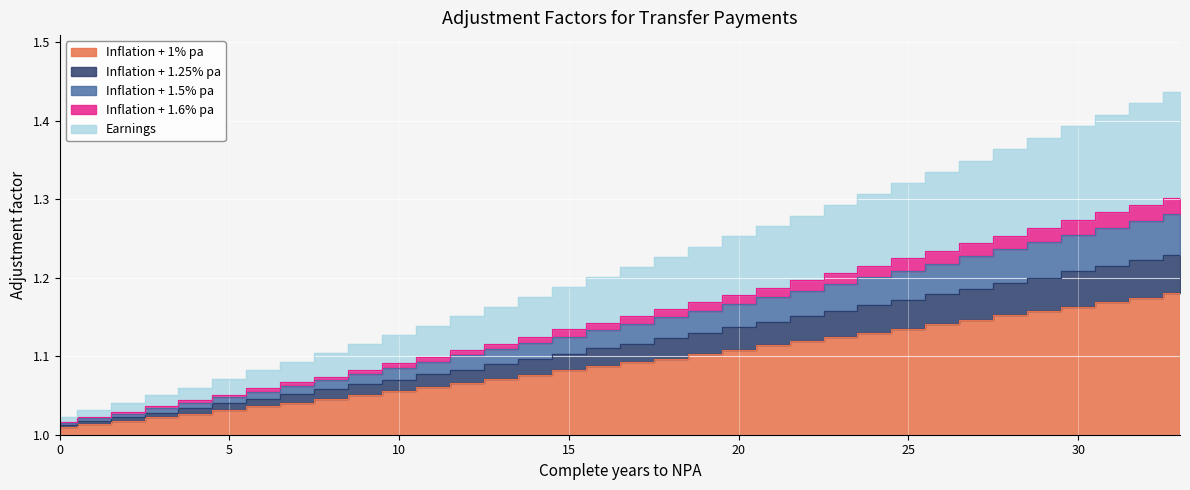

What is the approximate value of Earnings at 27?

1.3